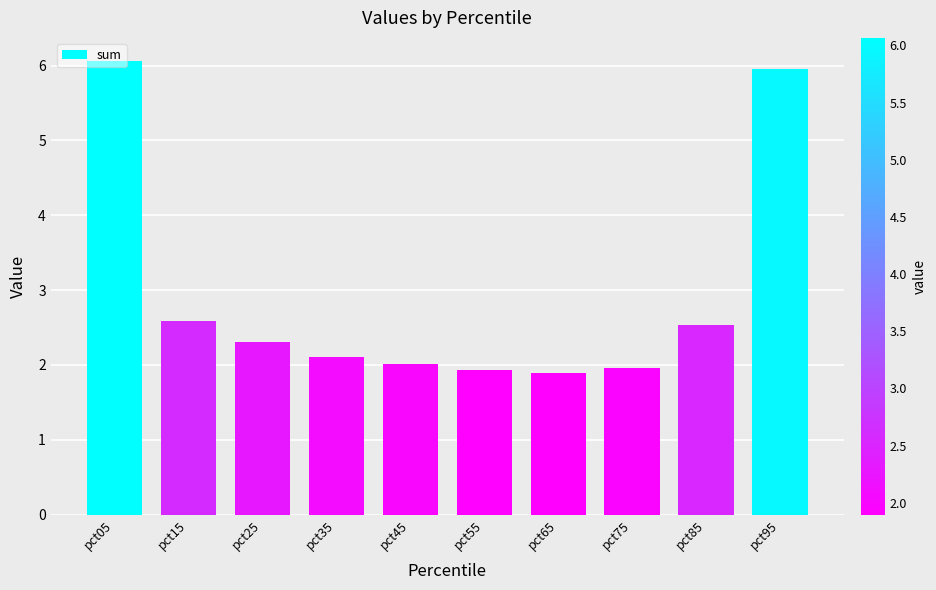

Which label corresponds to the largest value in the chart?

pct05